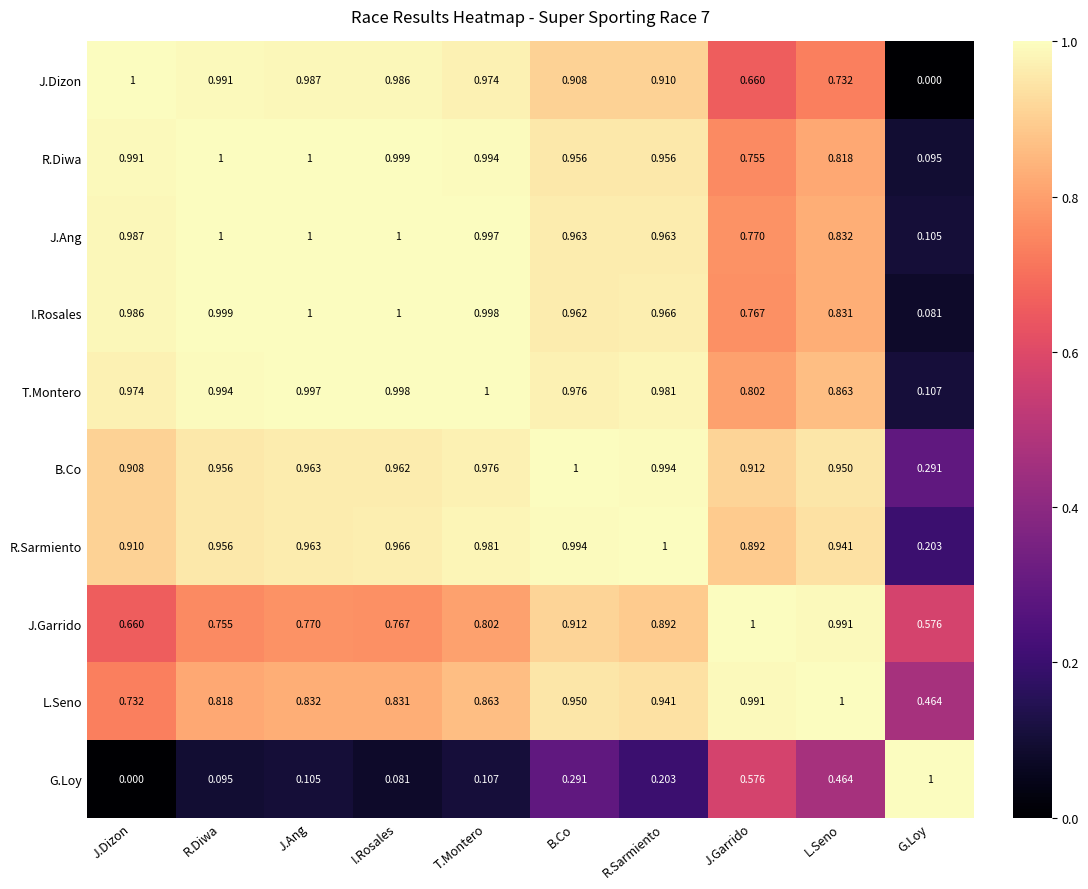

Which series has the largest total across all categories?

B.Co